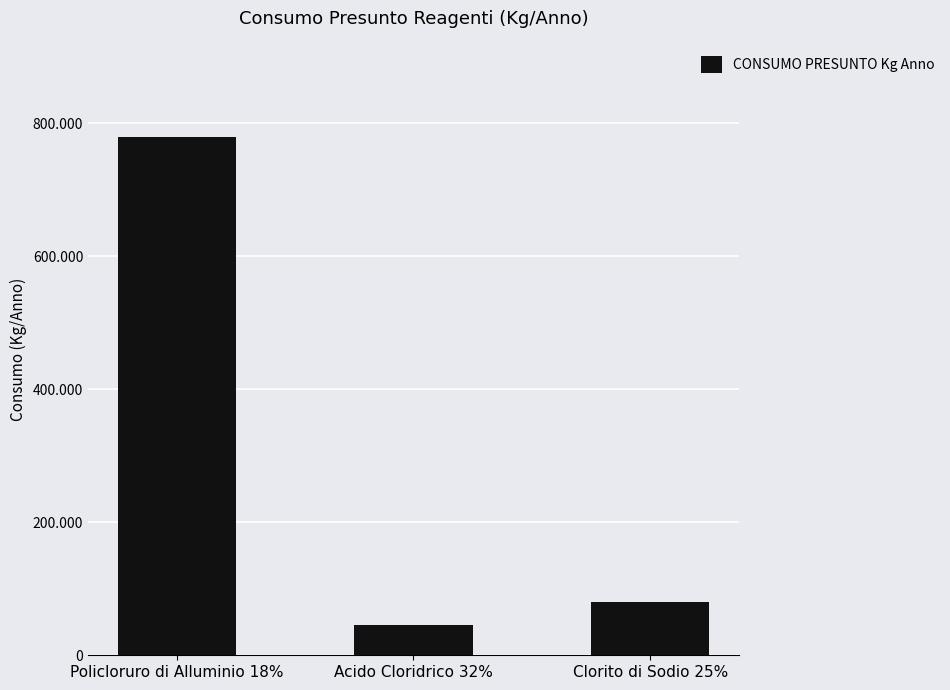

What is the approximate value at Acido Cloridrico 32%, to the nearest 100?

45000